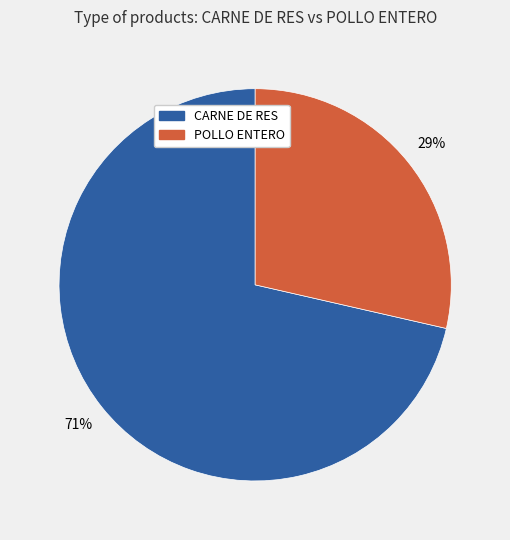

Do POLLO ENTERO and CARNE DE RES together represent more than half of the pie?

Yes